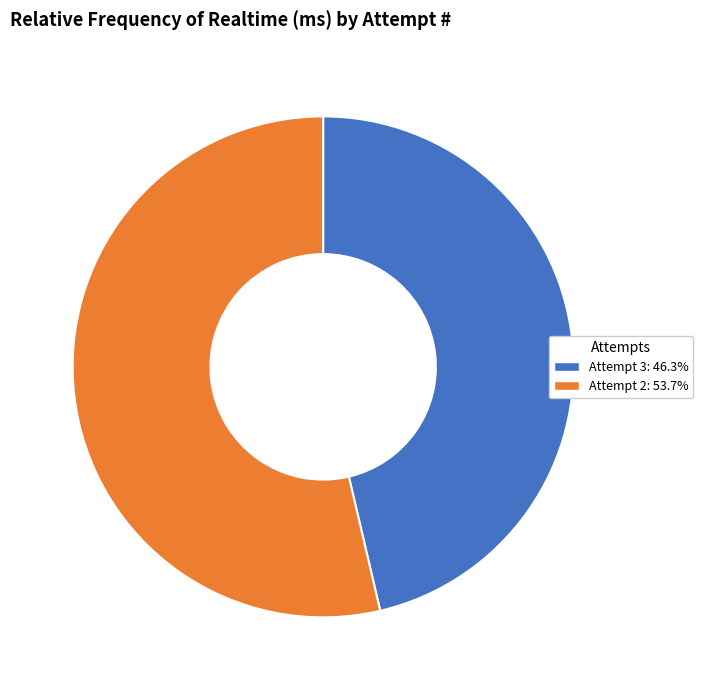

Approximately how many times larger is the value at Attempt 2 compared to Attempt 3?

1.2